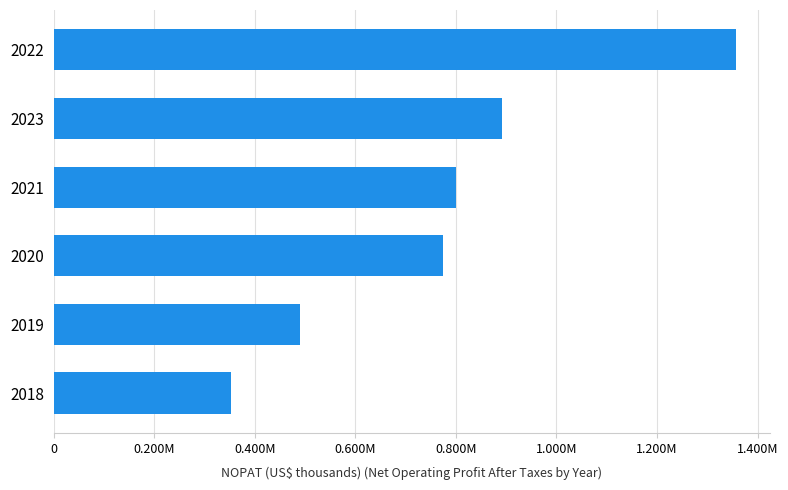

Does the chart contain any negative values?

No